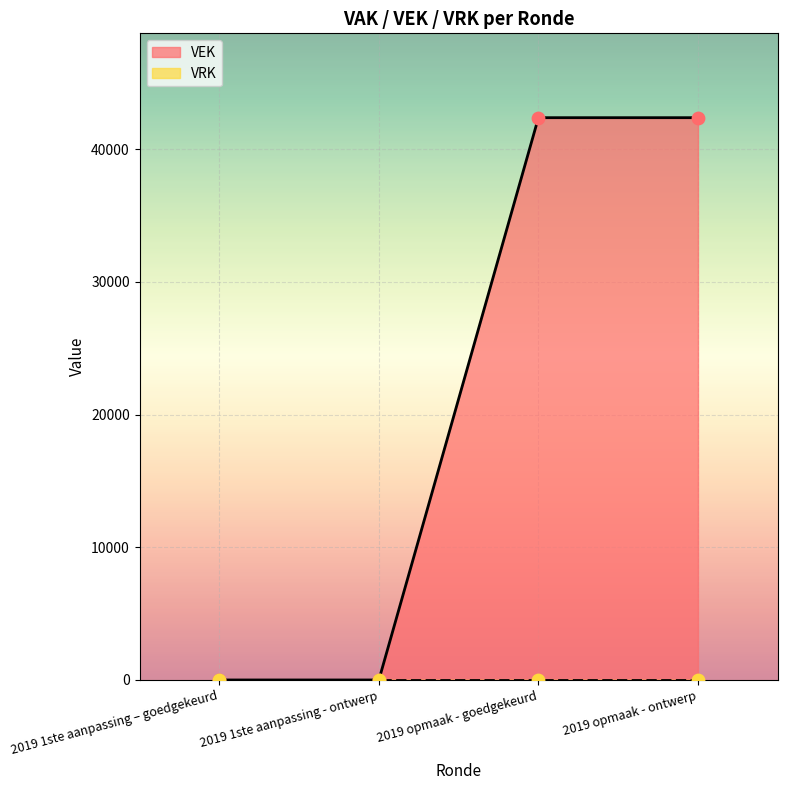

Which has a higher value, 2019 1ste aanpassing – goedgekeurd or 2019 1ste aanpassing - ontwerp?

2019 1ste aanpassing – goedgekeurd